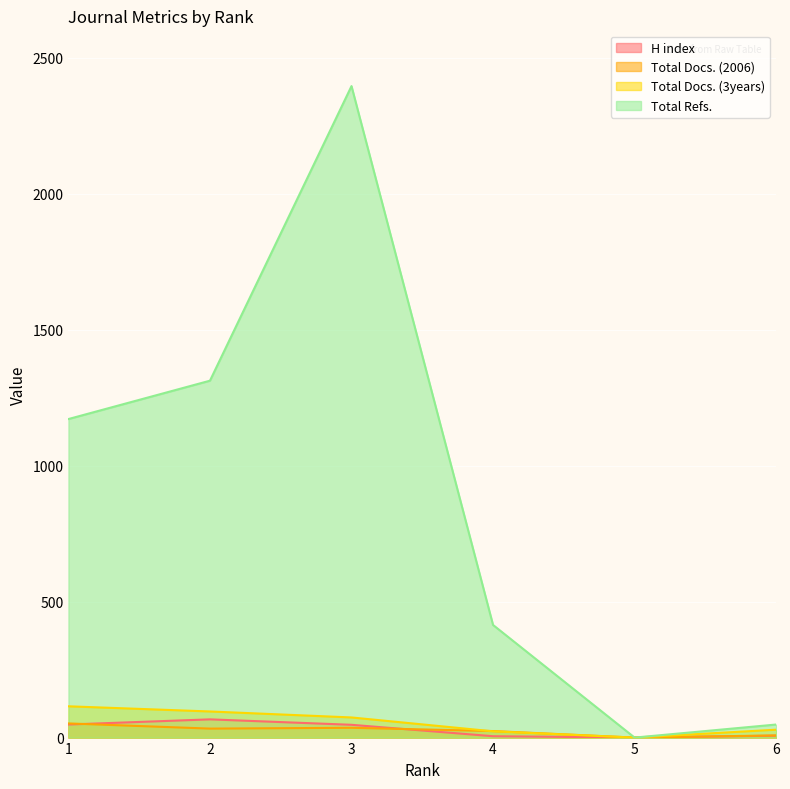

What is the sum of all H index values?

174